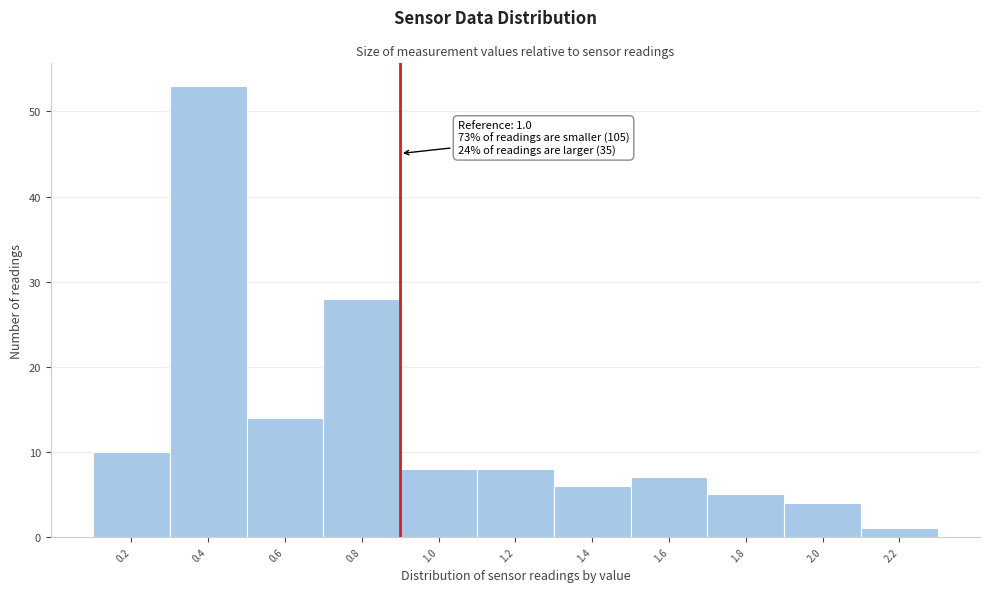

Reading right to left, transcribe all the data shown in this chart.

1	4	5	7	6	8	8	28	14	53	10